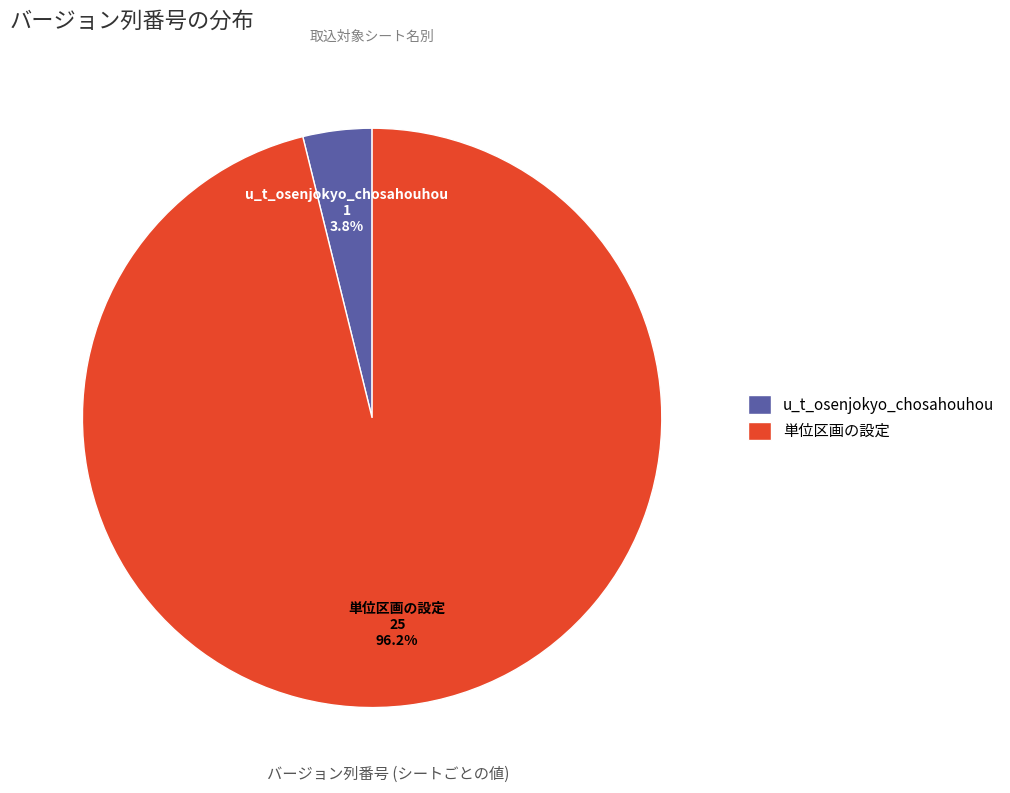

Which slice is the smallest?

u_t_osenjokyo_chosahouhou